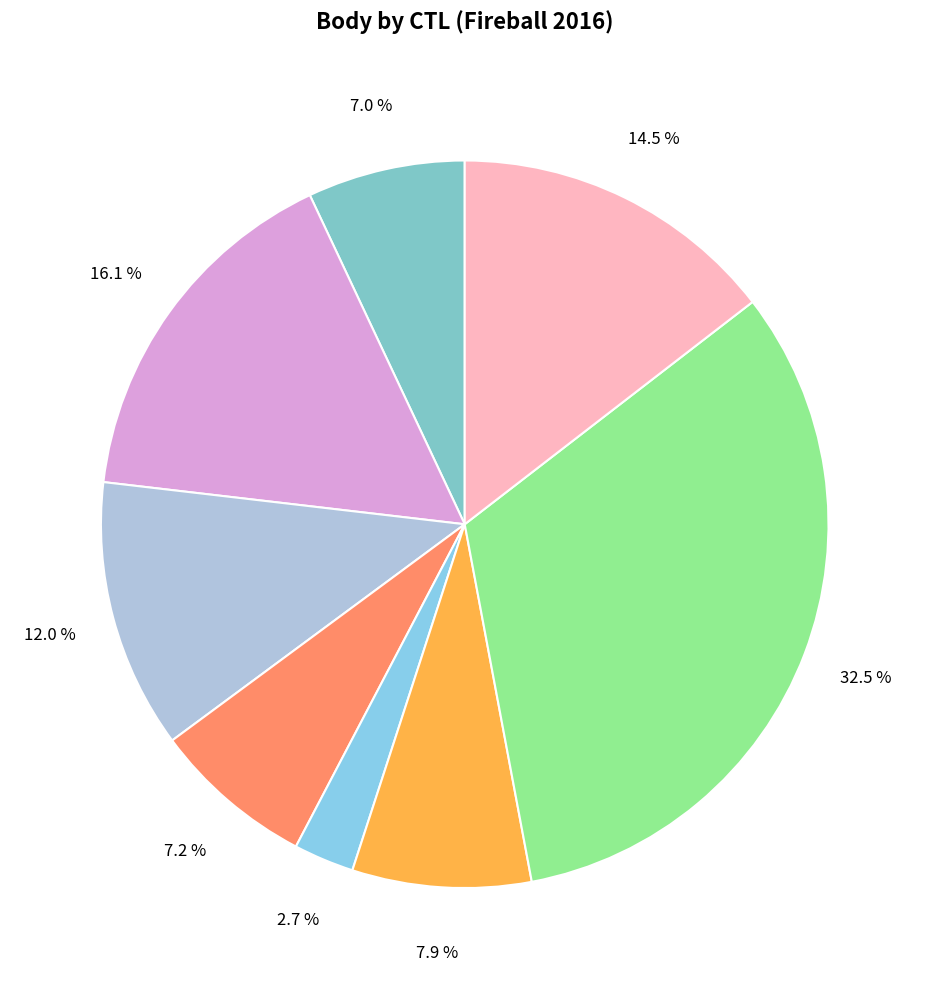

How many segments does this pie chart have?

8